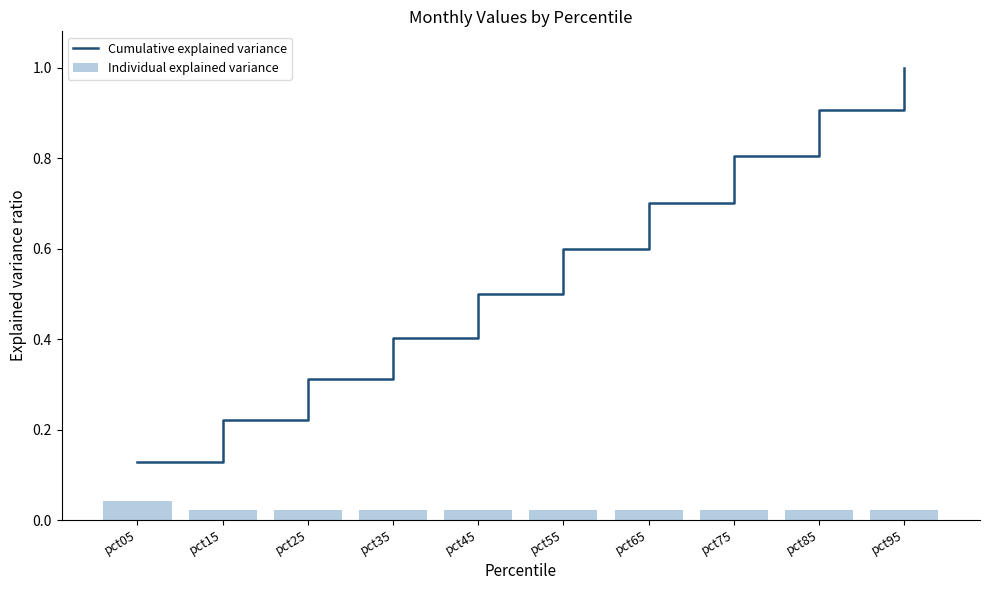

At which label is Cumulative explained variance closest to 0?

pct05